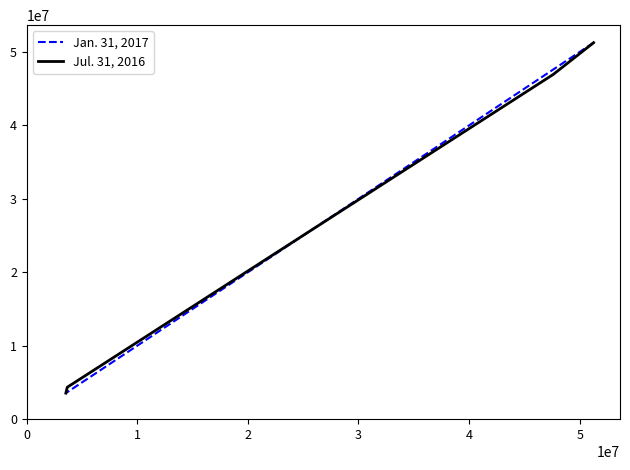

Rank the series at 2 from highest to lowest value.

Jul. 31, 2016, Jan. 31, 2017